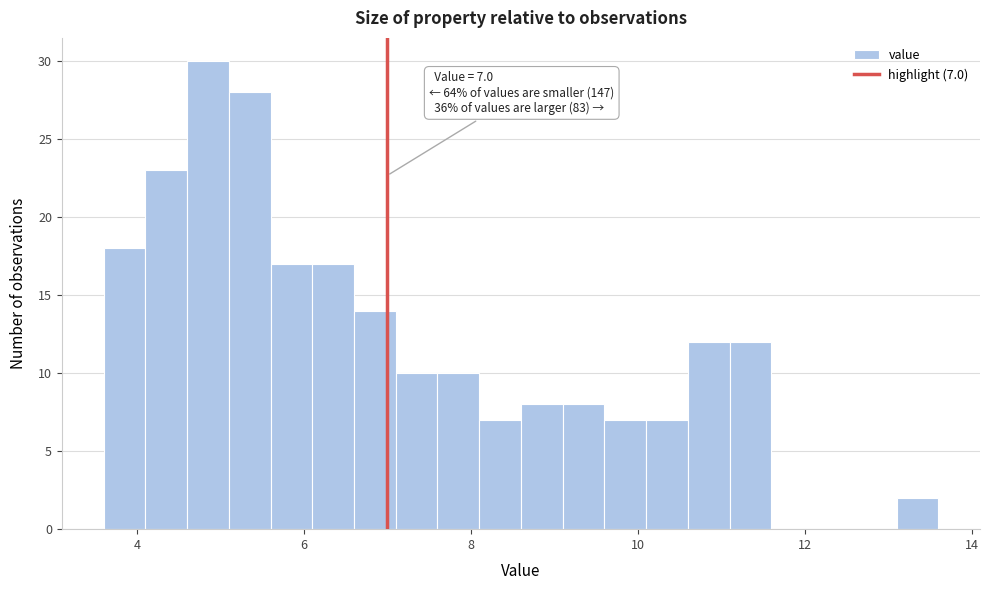

Around what value on the x-axis is the tallest bar? Give the approximate position of its centre, as read against the axis.

4.8